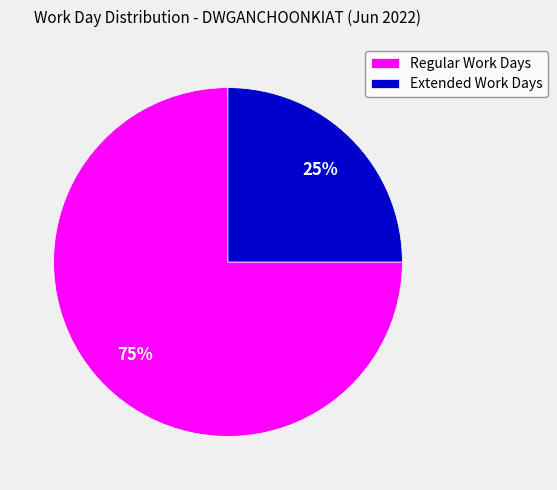

Is there a majority slice in this chart?

Yes